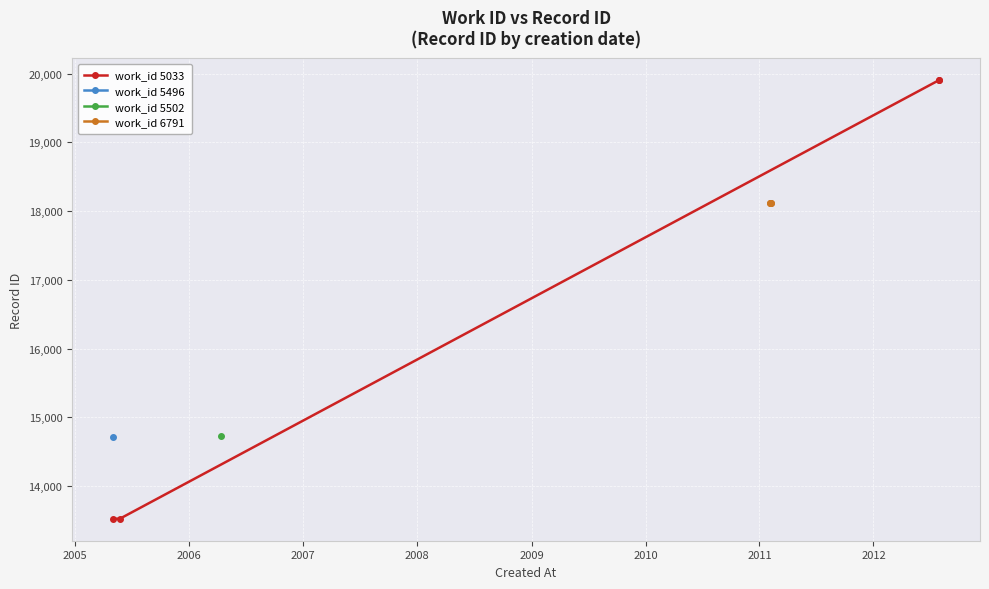

Which series has the largest range (max minus min)?

work_id 5033